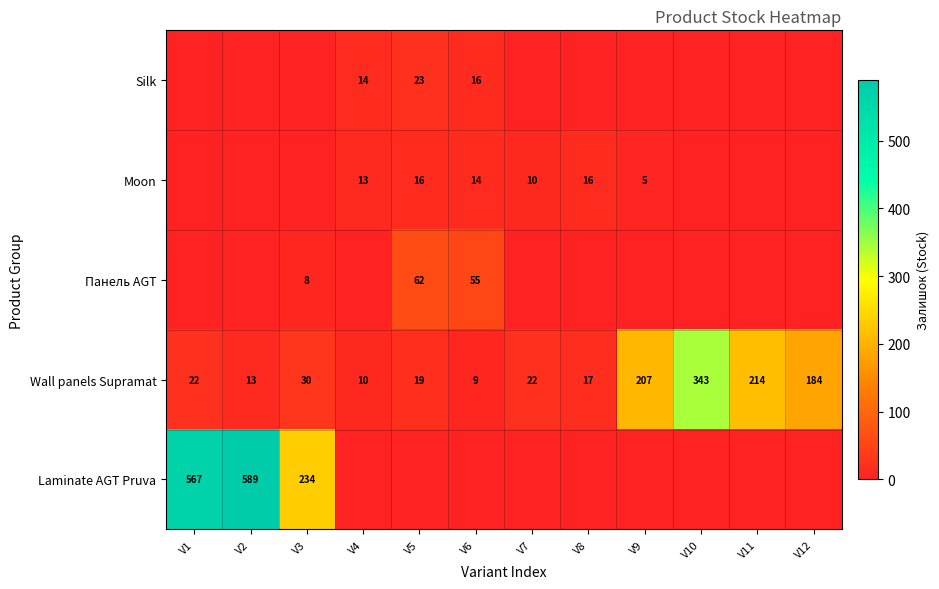

Is the value of Wall panels Supramat at V8 greater than the value of Moon at V4?

Yes